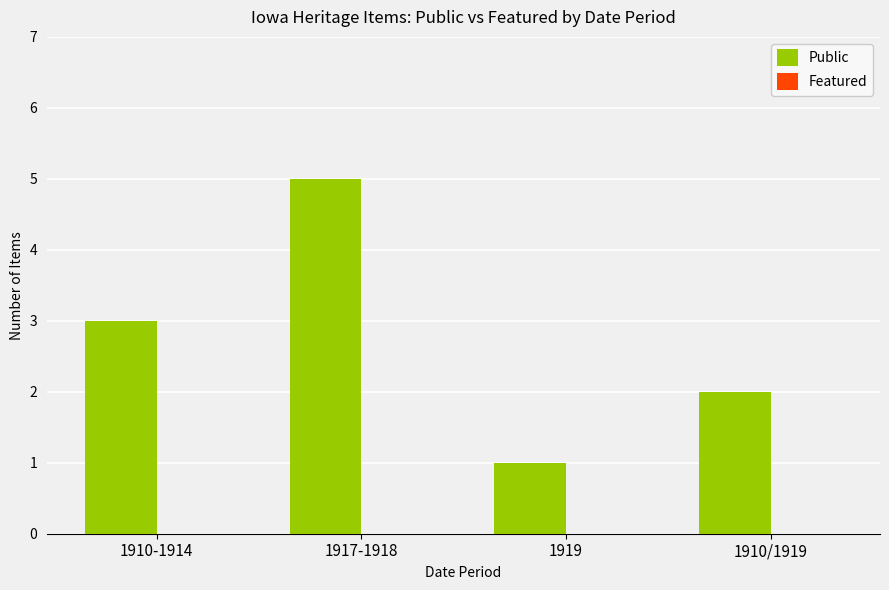

What is the sum of the values at 1910/1919 and 1919?

3